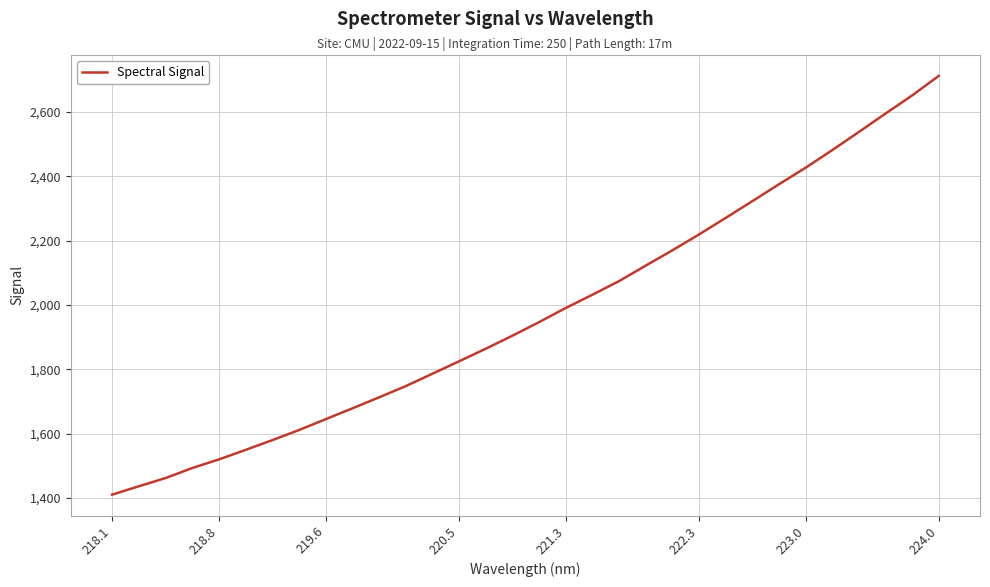

What is the maximum value shown in the chart?

2712.1